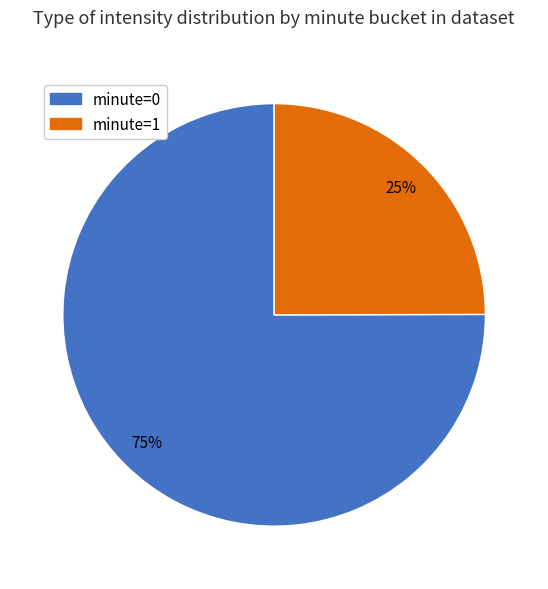

Combined, do minute=0 and minute=1 account for over 50%?

Yes